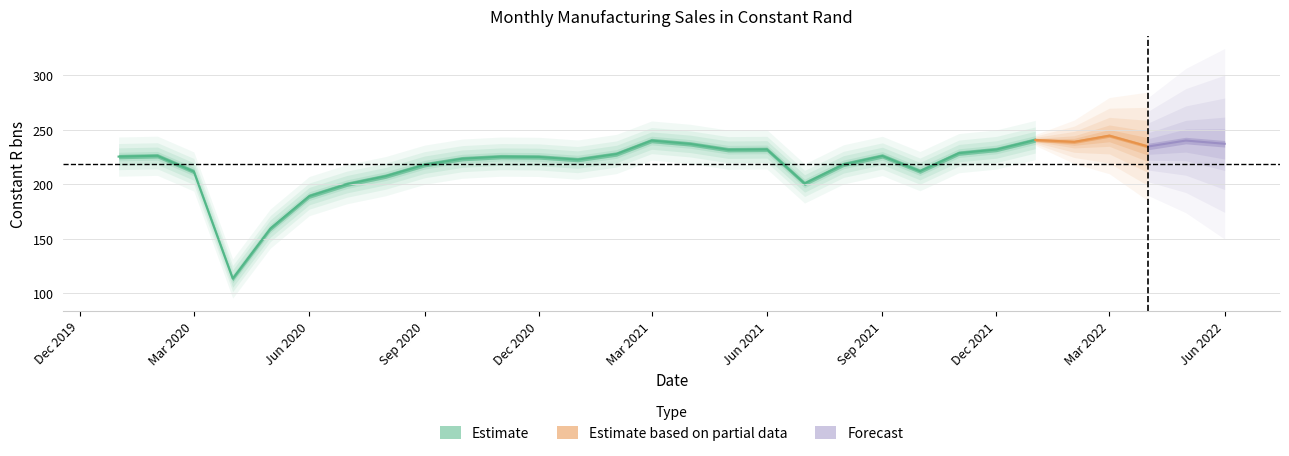

The chart shows a value of 113.6 at 2020-04-01. True or false?

True